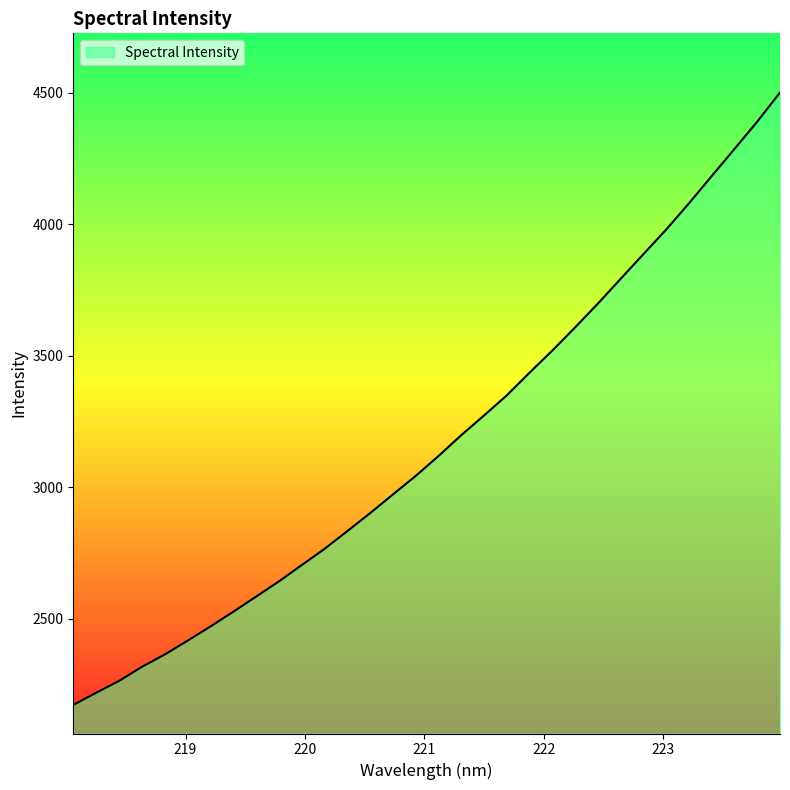

True or false: the data has more than 2 interior local peaks.

False